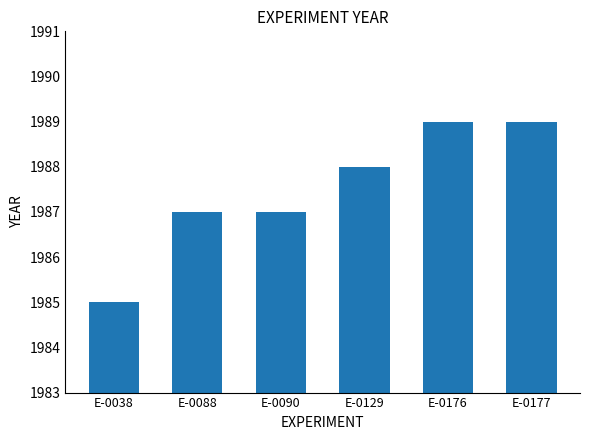

Which has a higher value, E-0038 or E-0129?

E-0129